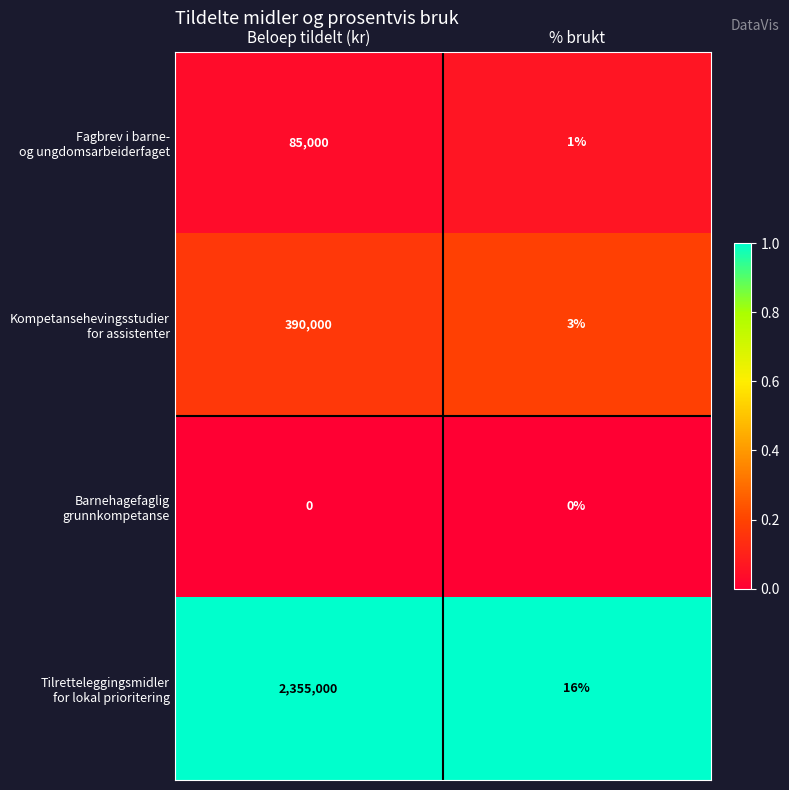

What is the spread (max minus min) of values at % brukt?

16